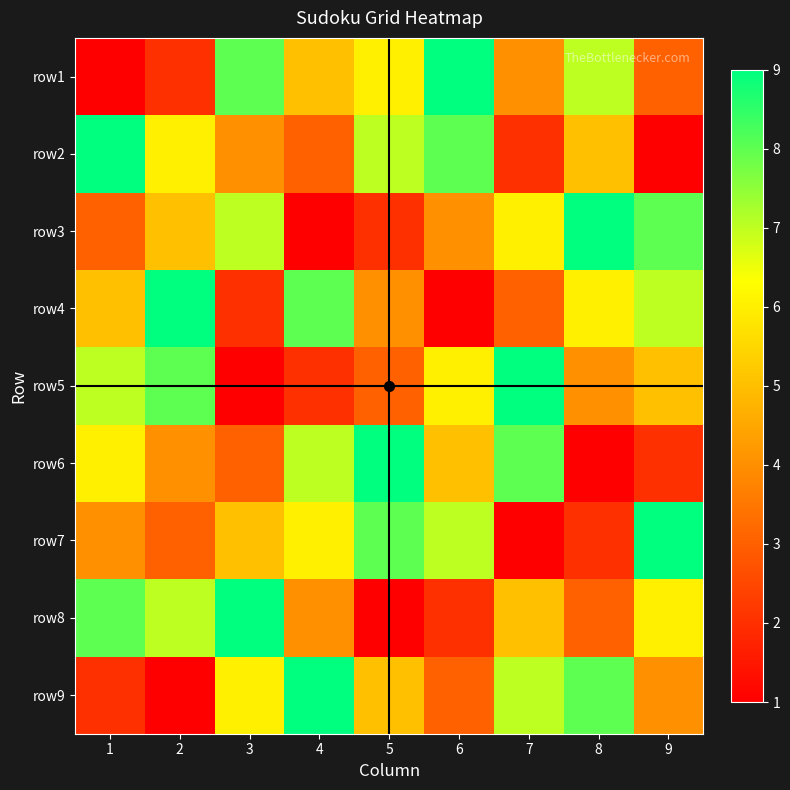

List the series in order of their peak value, lowest first.

row1, row2, row3, row4, row5, row6, row7, row8, row9